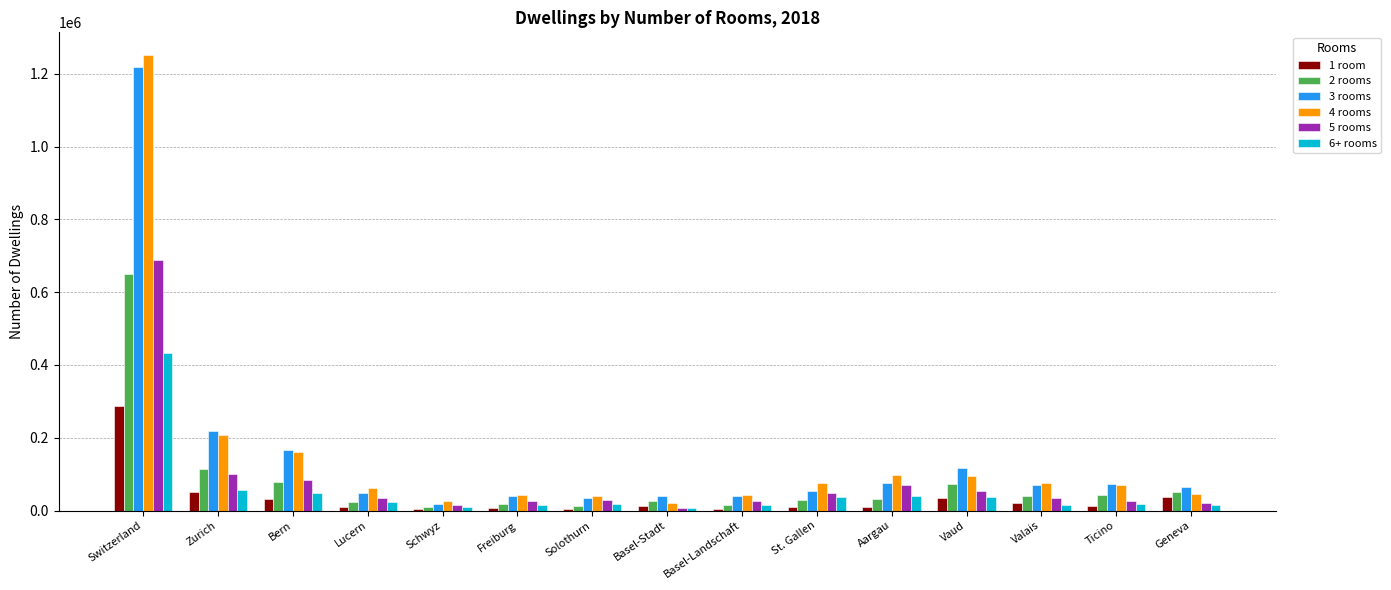

Is the value of 5 rooms at Bern greater than the value of 4 rooms at Zurich?

No